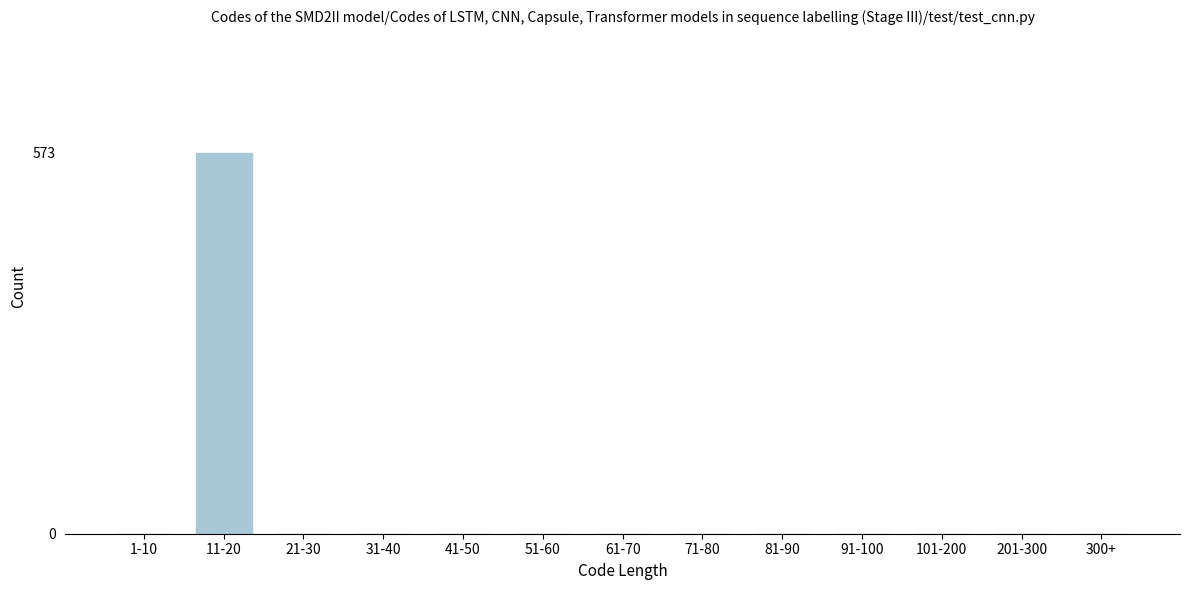

Reading left to right, list all the values displayed in this chart.

1-10=0	11-20=573	21-30=0	31-40=0	41-50=0	51-60=0	61-70=0	71-80=0	81-90=0	91-100=0	101-200=0	201-300=0	300+=0